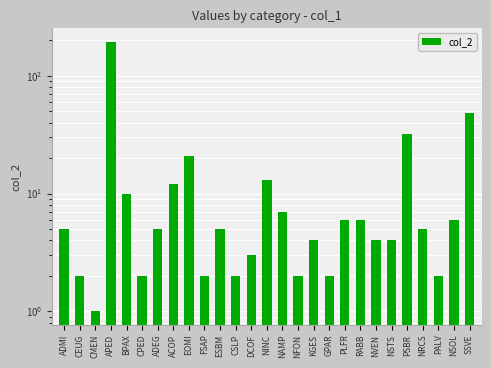

At which label is the value closest to 97?

SSVE